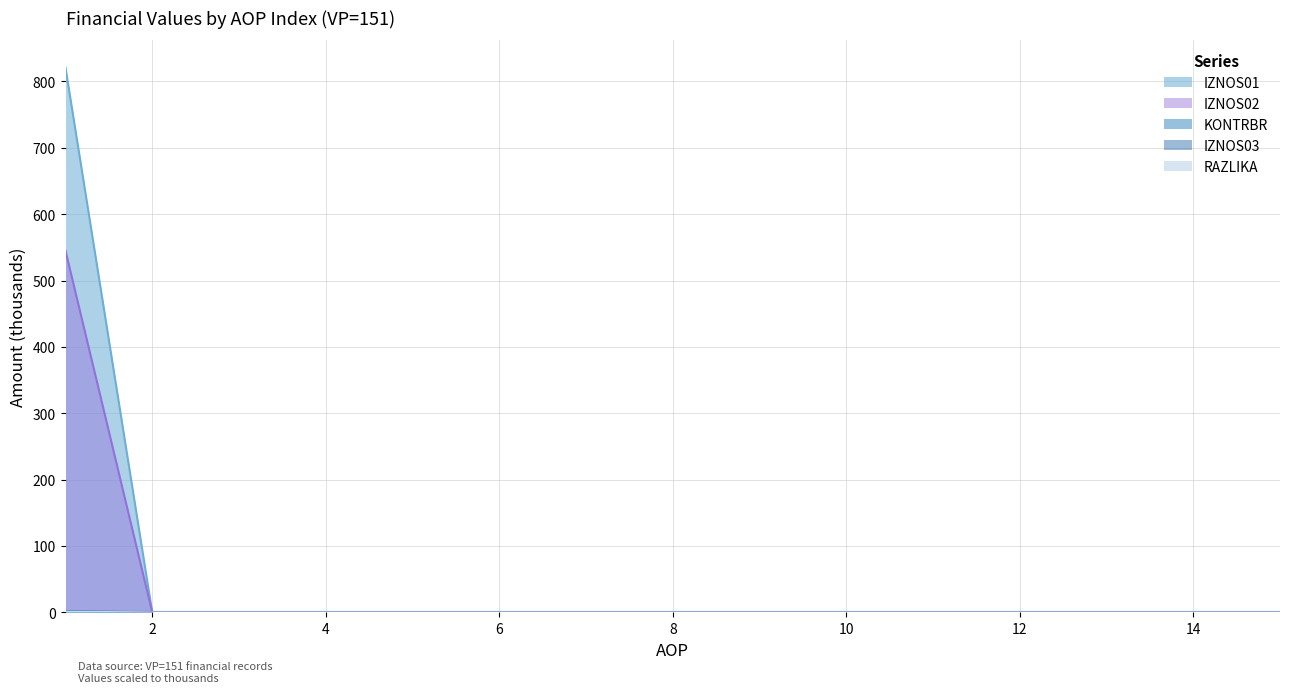

At how many categories does at least one series exceed 350?

1